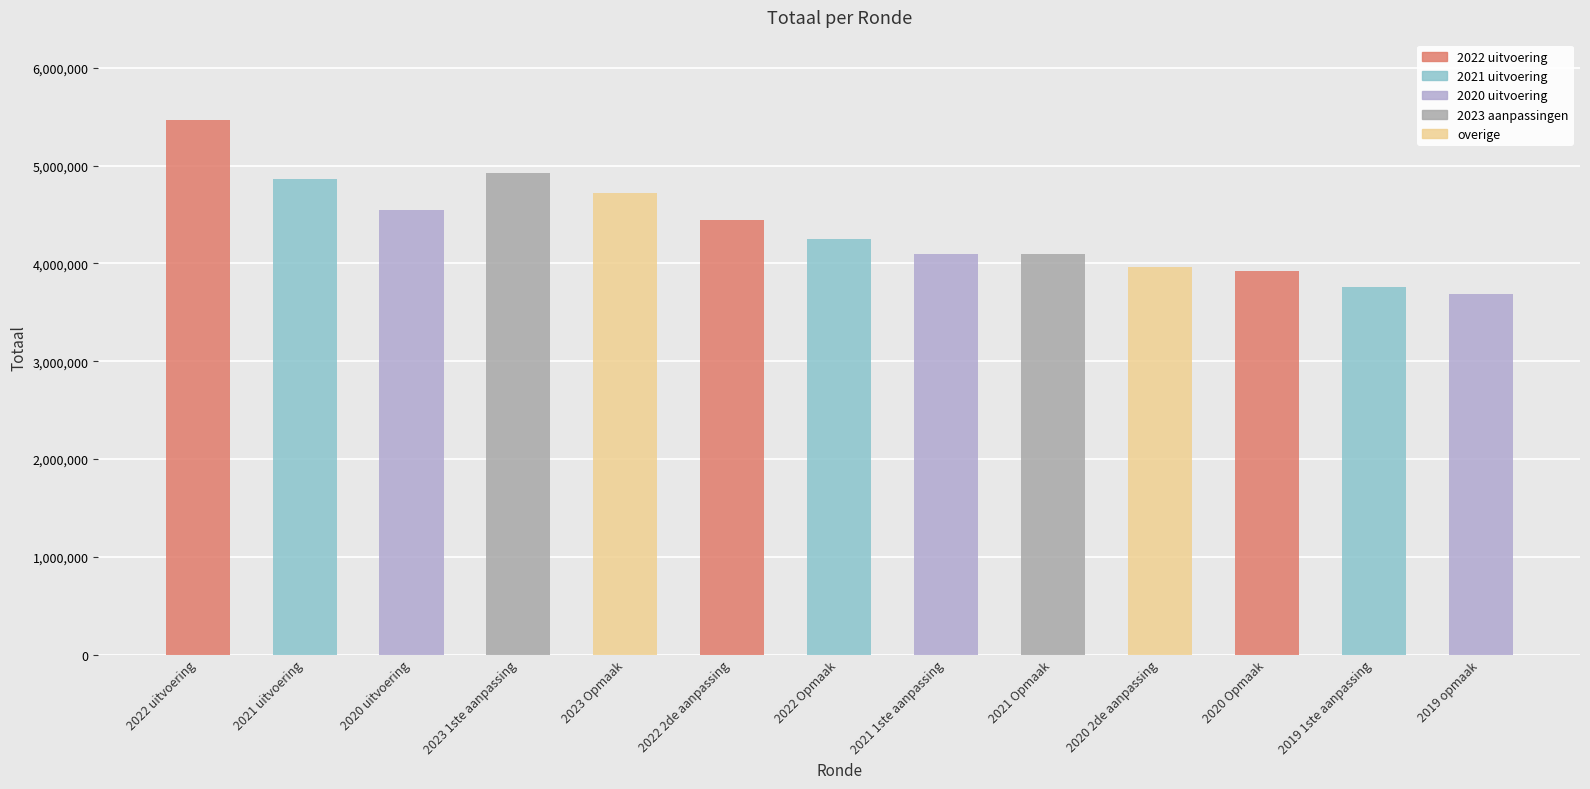

What is the sum of the values at 2022 Opmaak and 2021 1ste aanpassing?

8353477